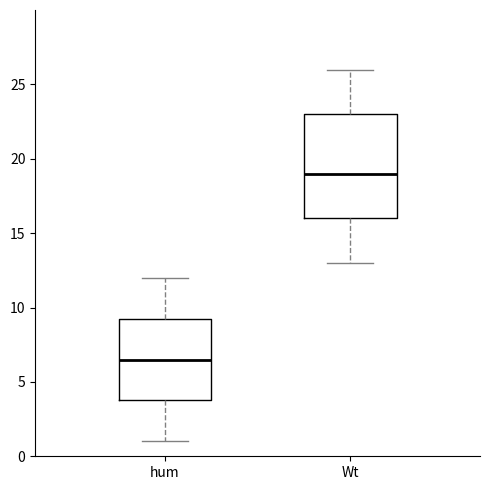

Where is the lower edge of the box for Wt on the y-axis? The values are not printed on the chart, so give them approximately, as read against the axis.

16.0